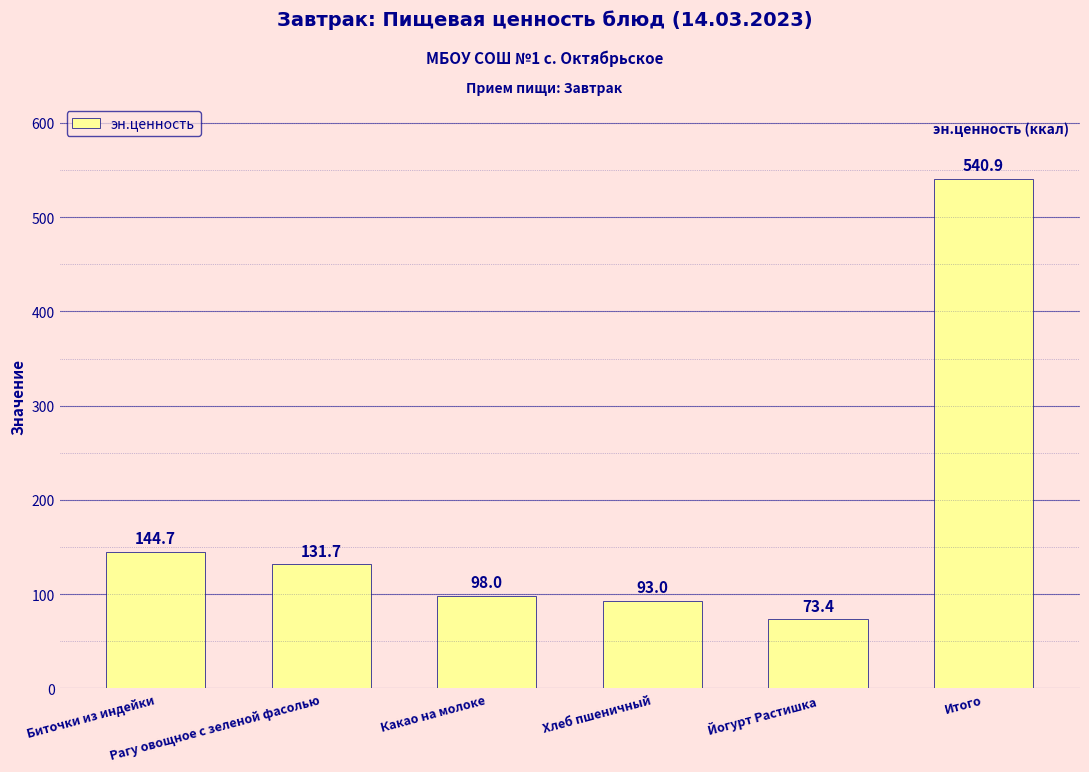

Reading right to left, what are all the values shown in this chart?

Итого=540.9	Йогурт Растишка=73.4	Хлеб пшеничный=93.0	Какао на молоке=98.0	Рагу овощное с зеленой фасолью=131.7	Биточки из индейки=144.7